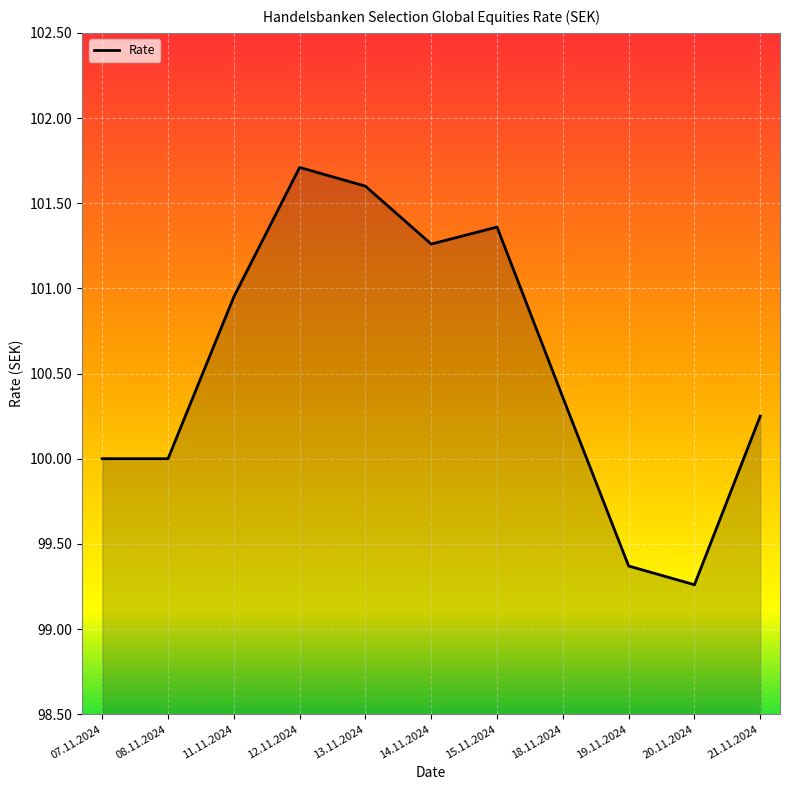

Read the value at 20.11.2024.

99.3